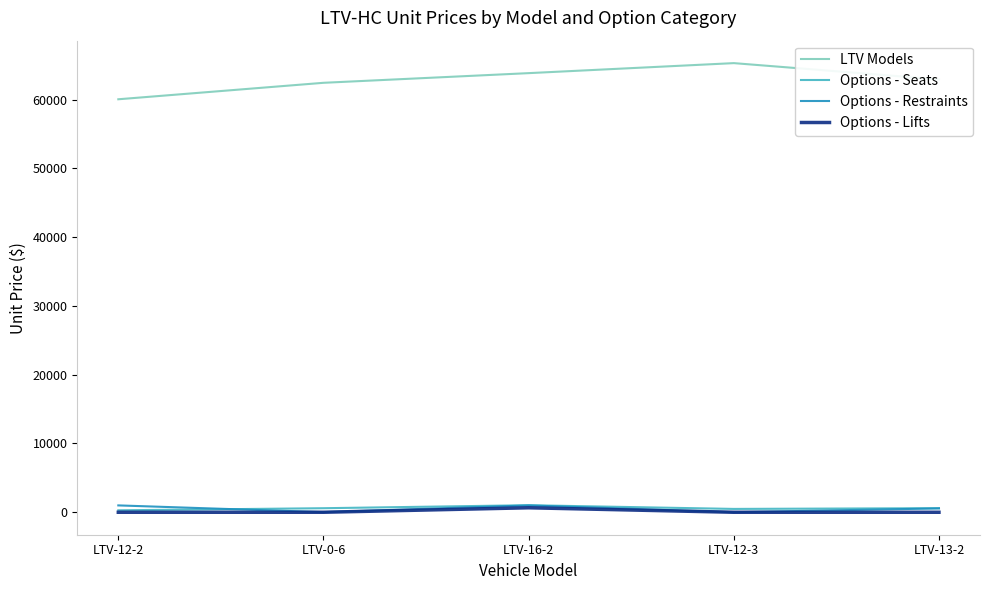

True or false: Options - Restraints and LTV Models intersect in this chart.

False